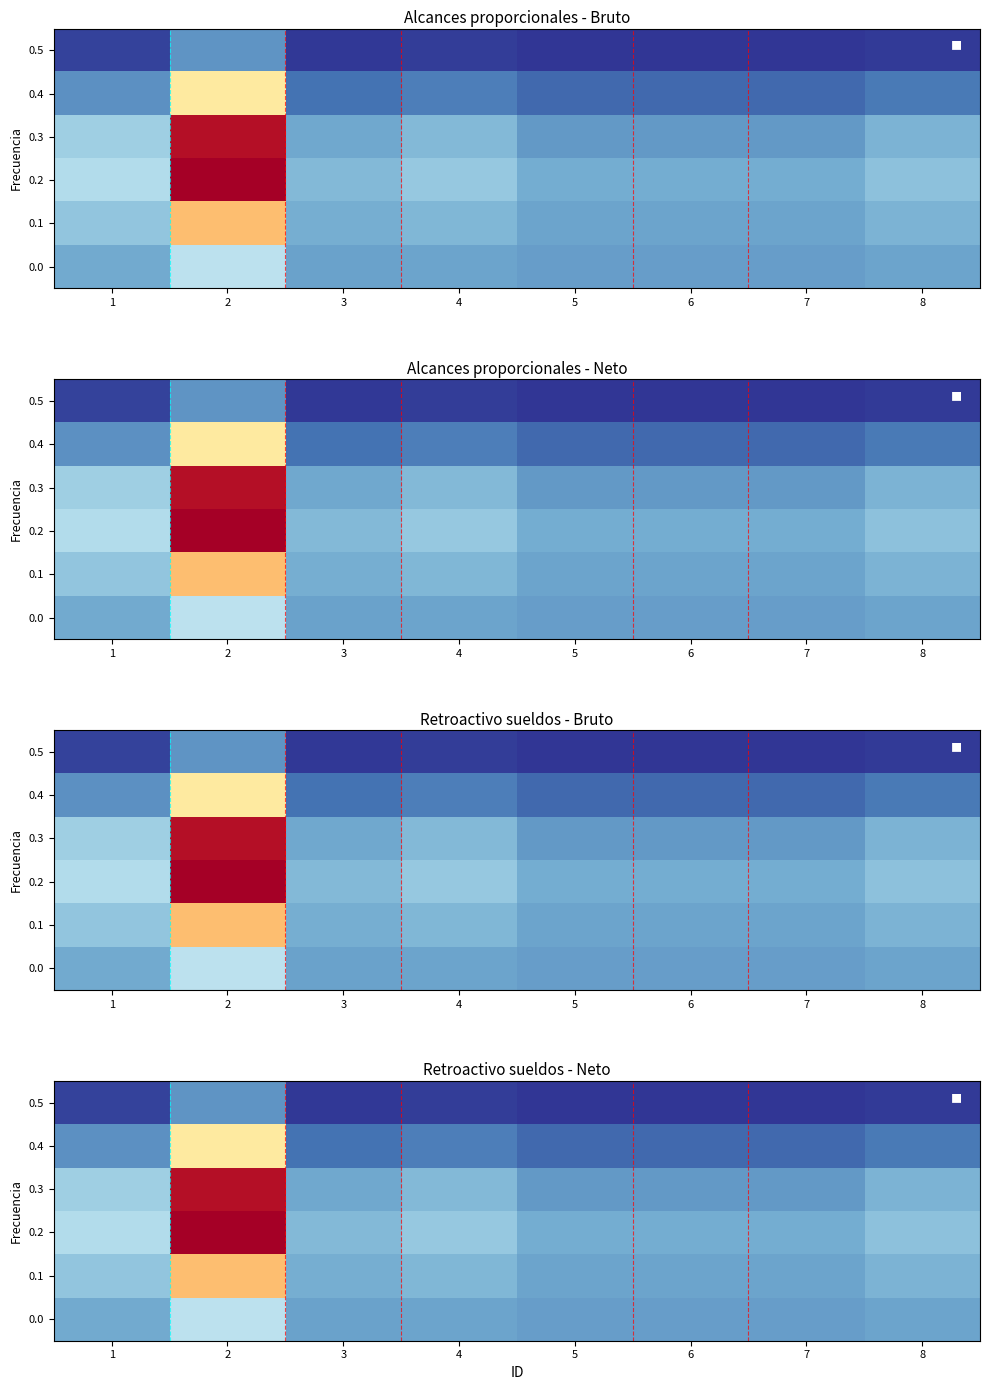

How many series are shown in this chart?

6